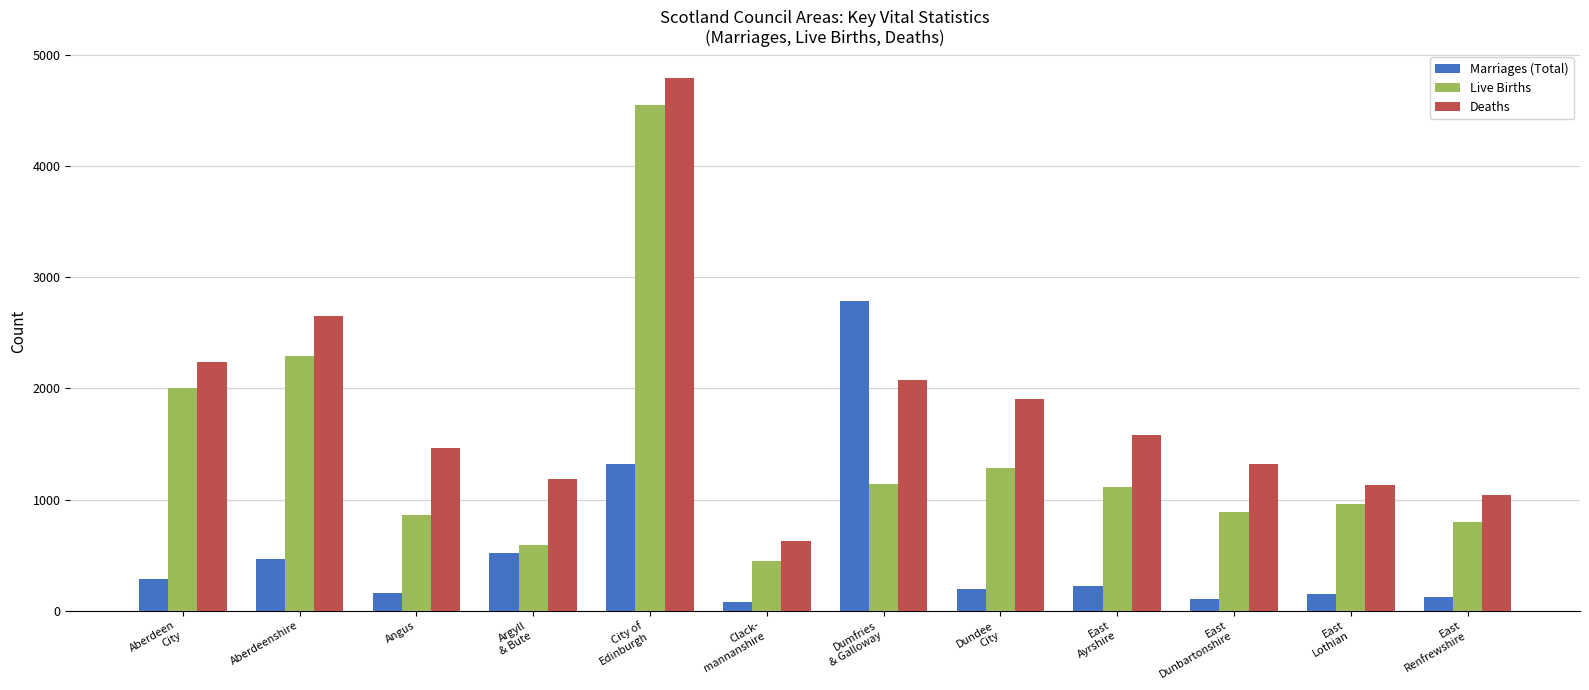

Between Dundee
City and East
Lothian, which series saw the biggest shift?

Deaths